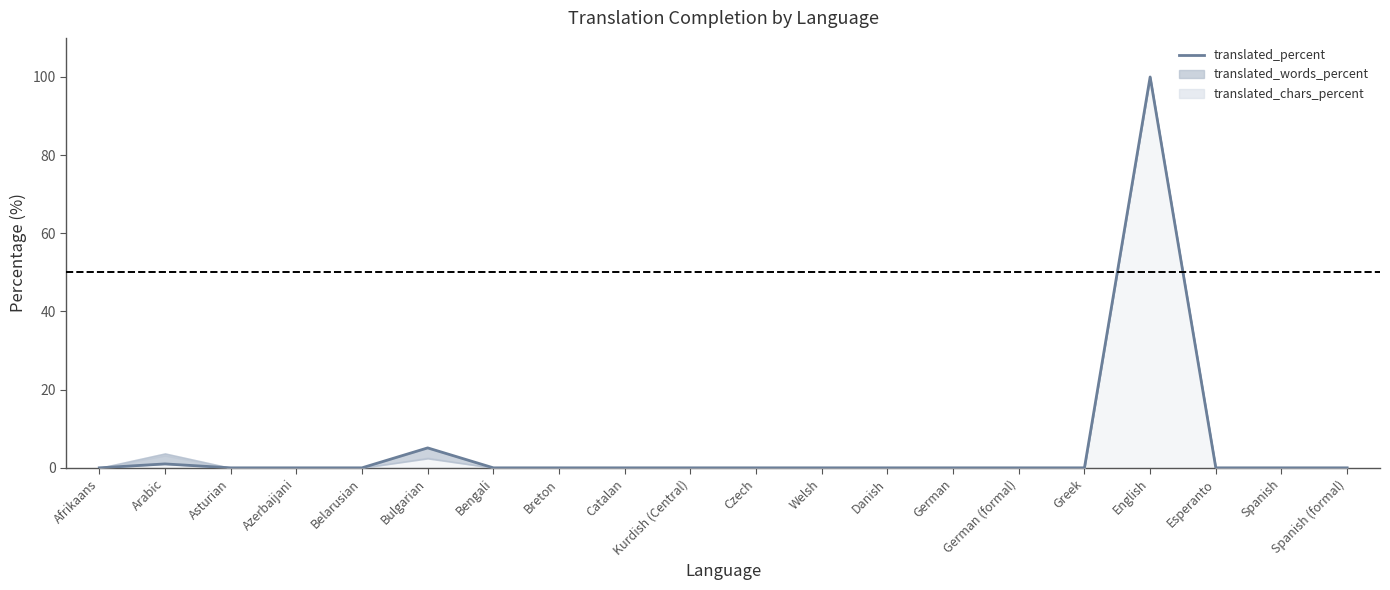

Where is the data nearest to the value 50?

Bulgarian